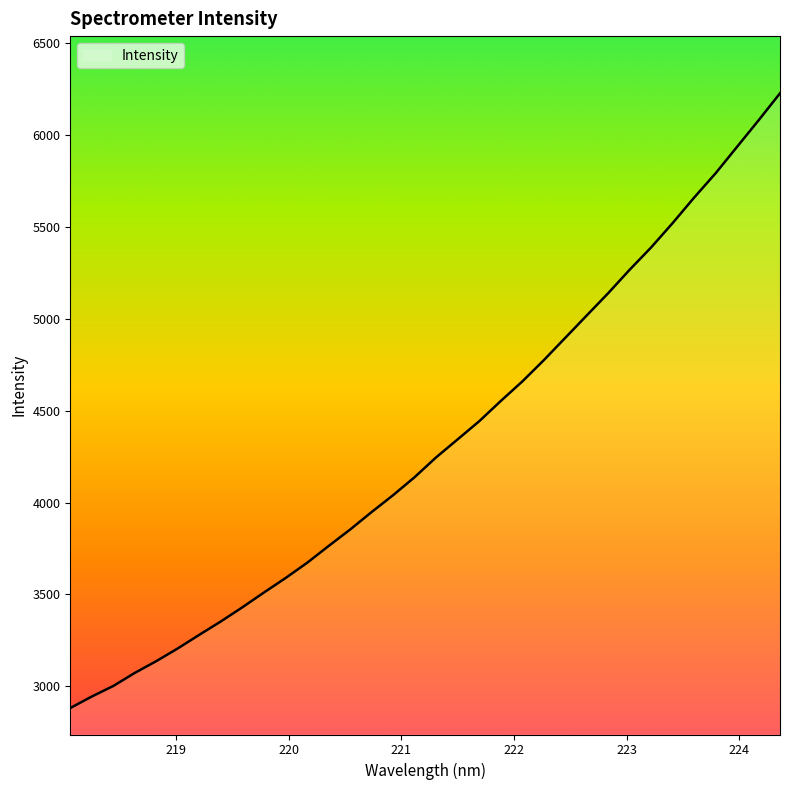

What is the difference between the maximum and minimum values?

3346.4